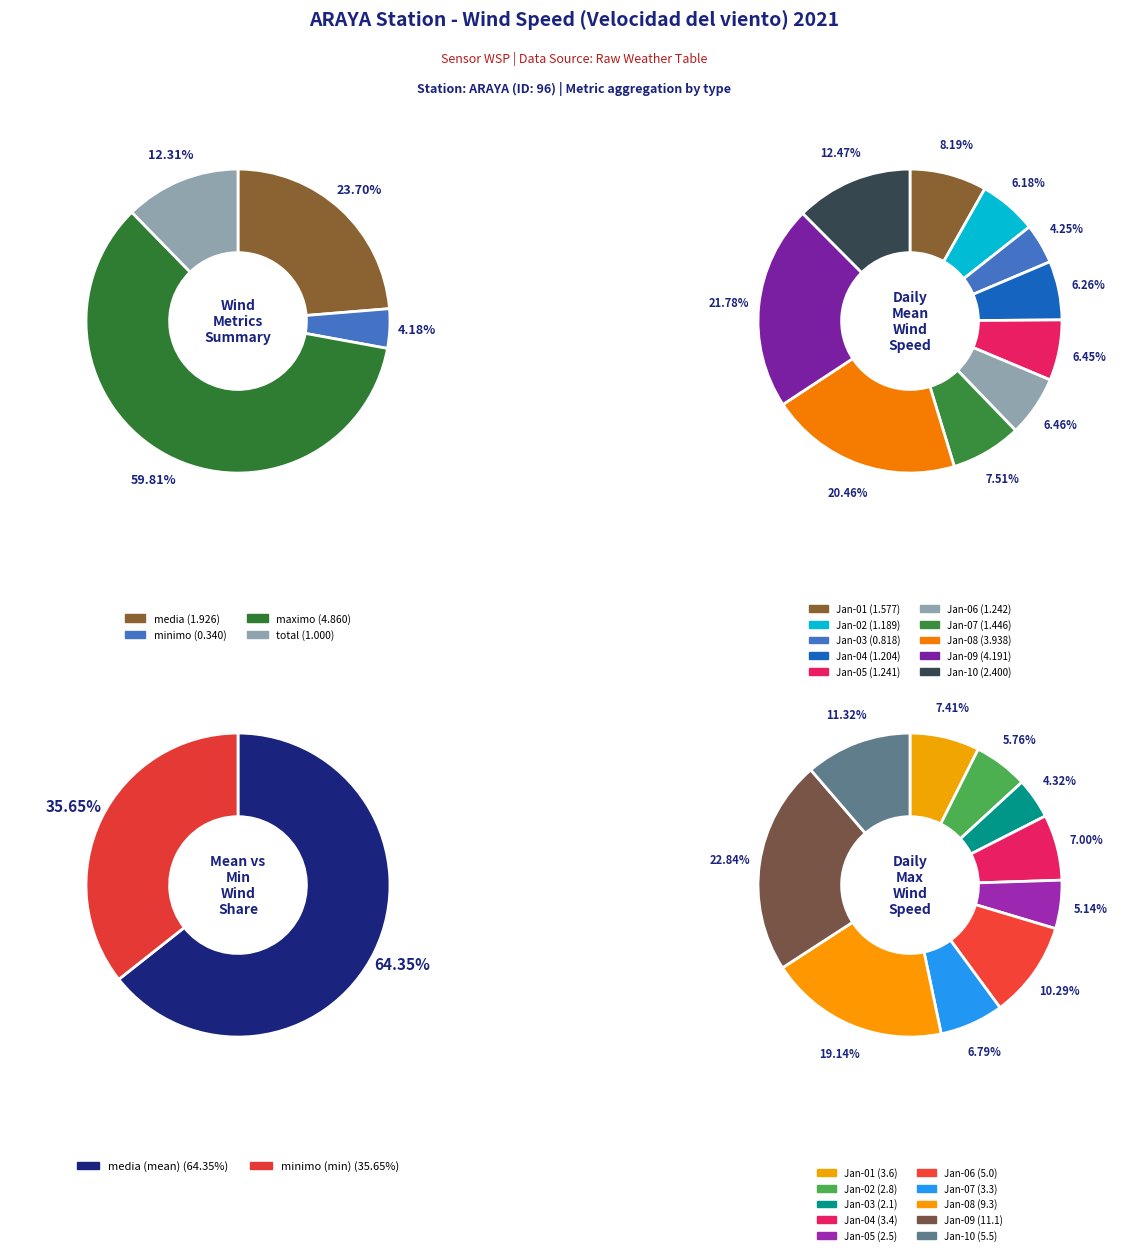

Which slice is the largest?

2021-01-09